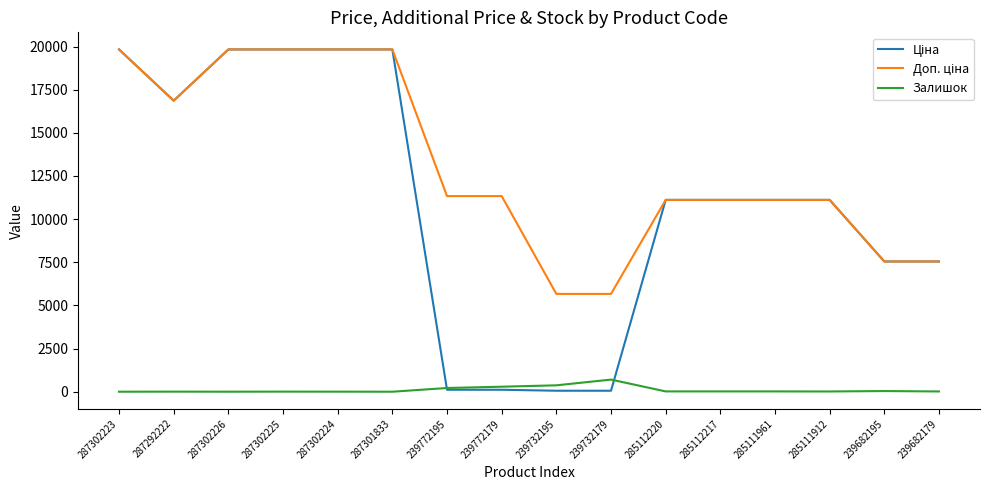

What is the maximum value for Залишок?

702.0